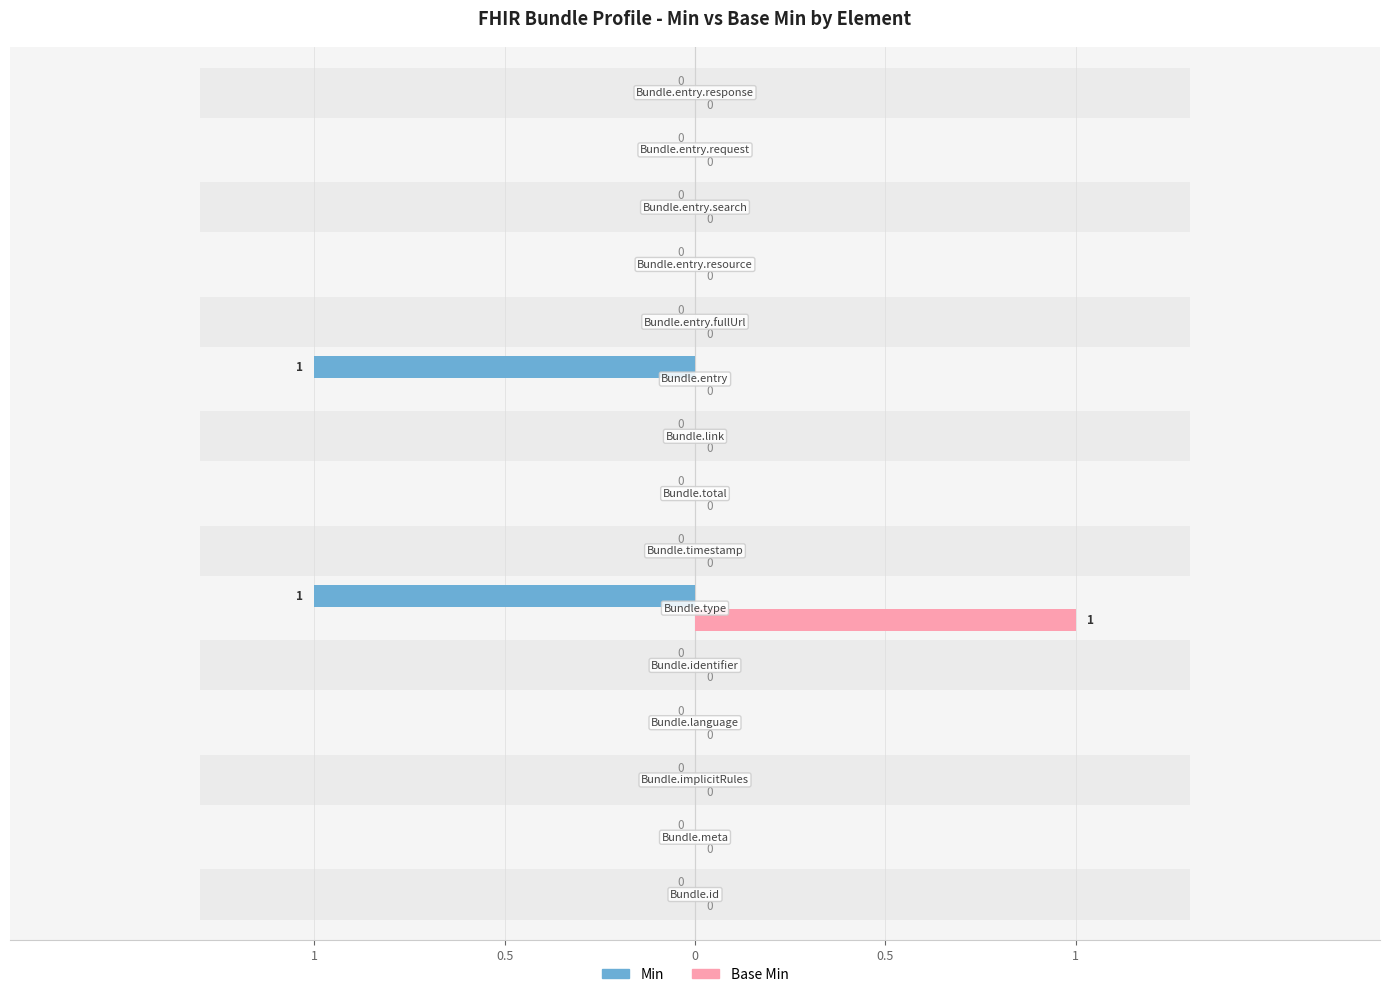

Reading left to right, extract all data points from this chart.

Min: Bundle.id=0	Bundle.meta=0	Bundle.implicitRules=0	Bundle.language=0	Bundle.identifier=0	Bundle.type=1	Bundle.timestamp=0	Bundle.total=0	Bundle.link=0	Bundle.entry=1	Bundle.entry.fullUrl=0	Bundle.entry.resource=0	Bundle.entry.search=0	Bundle.entry.request=0	Bundle.entry.response=0
Base Min: Bundle.id=0	Bundle.meta=0	Bundle.implicitRules=0	Bundle.language=0	Bundle.identifier=0	Bundle.type=1	Bundle.timestamp=0	Bundle.total=0	Bundle.link=0	Bundle.entry=0	Bundle.entry.fullUrl=0	Bundle.entry.resource=0	Bundle.entry.search=0	Bundle.entry.request=0	Bundle.entry.response=0